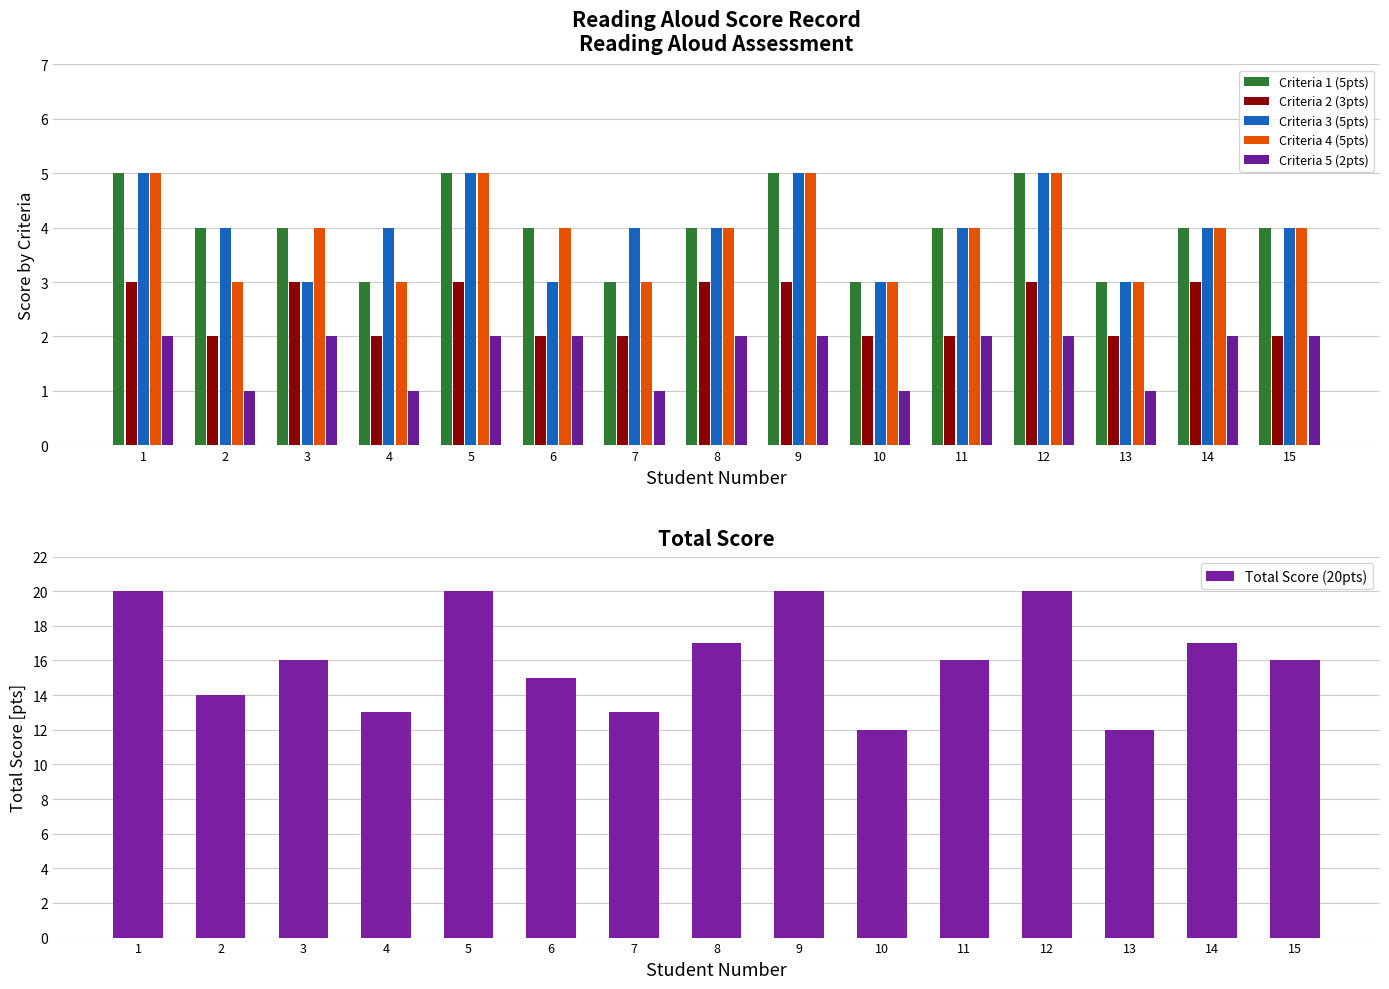

At how many categories does at least one series exceed 8?

15